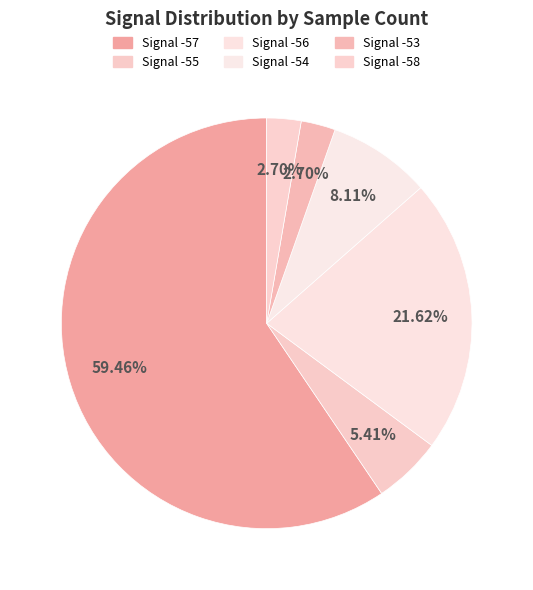

What is the ratio of the value at Signal -53 to the value at Signal -56?

0.1